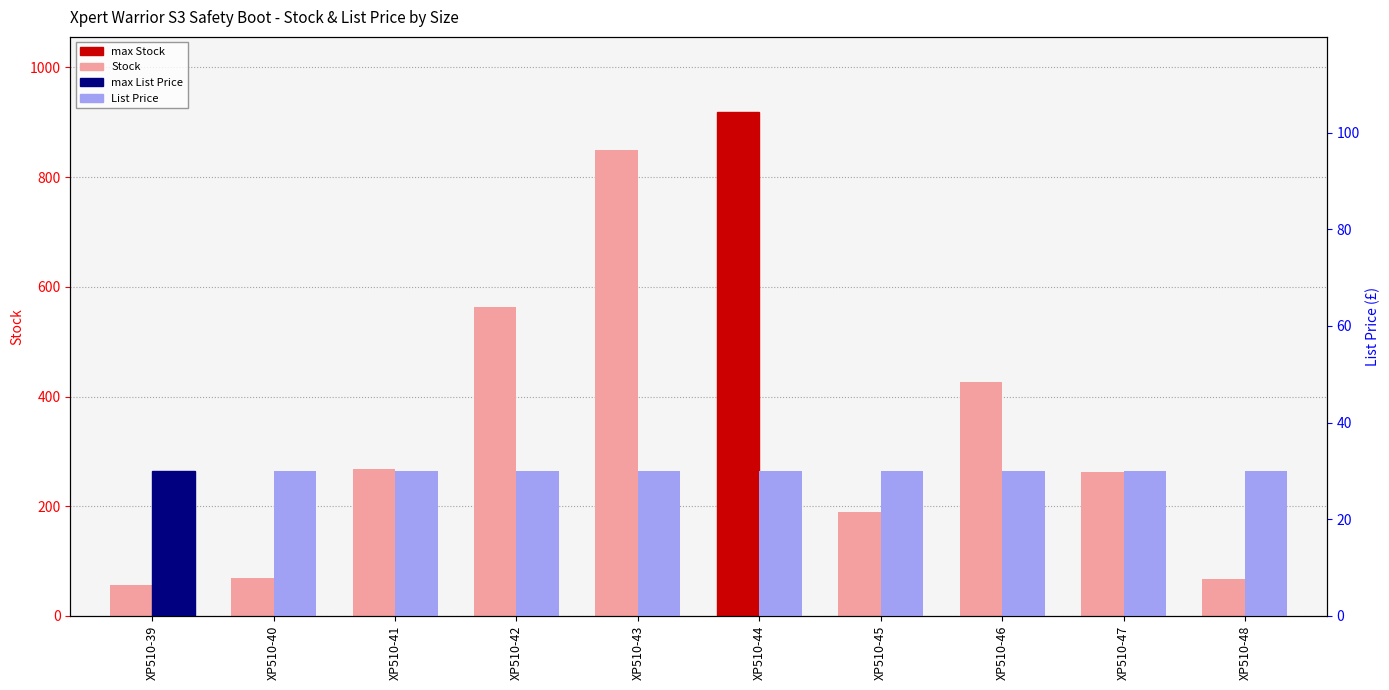

What is the total value across all series at XP510-46?

455.9